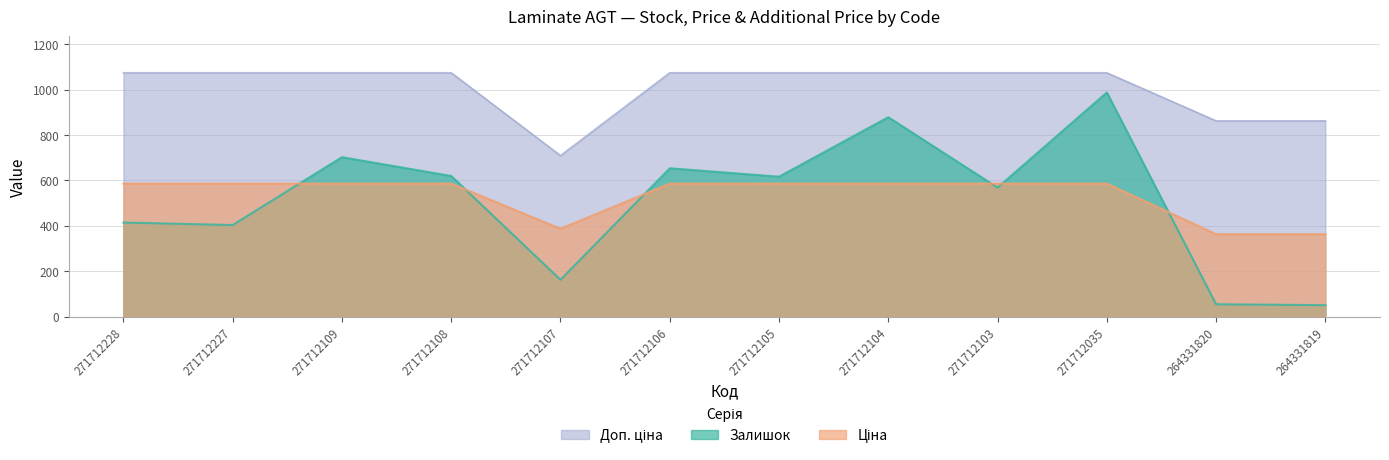

What is the spread (max minus min) of values at 271712104?

488.2